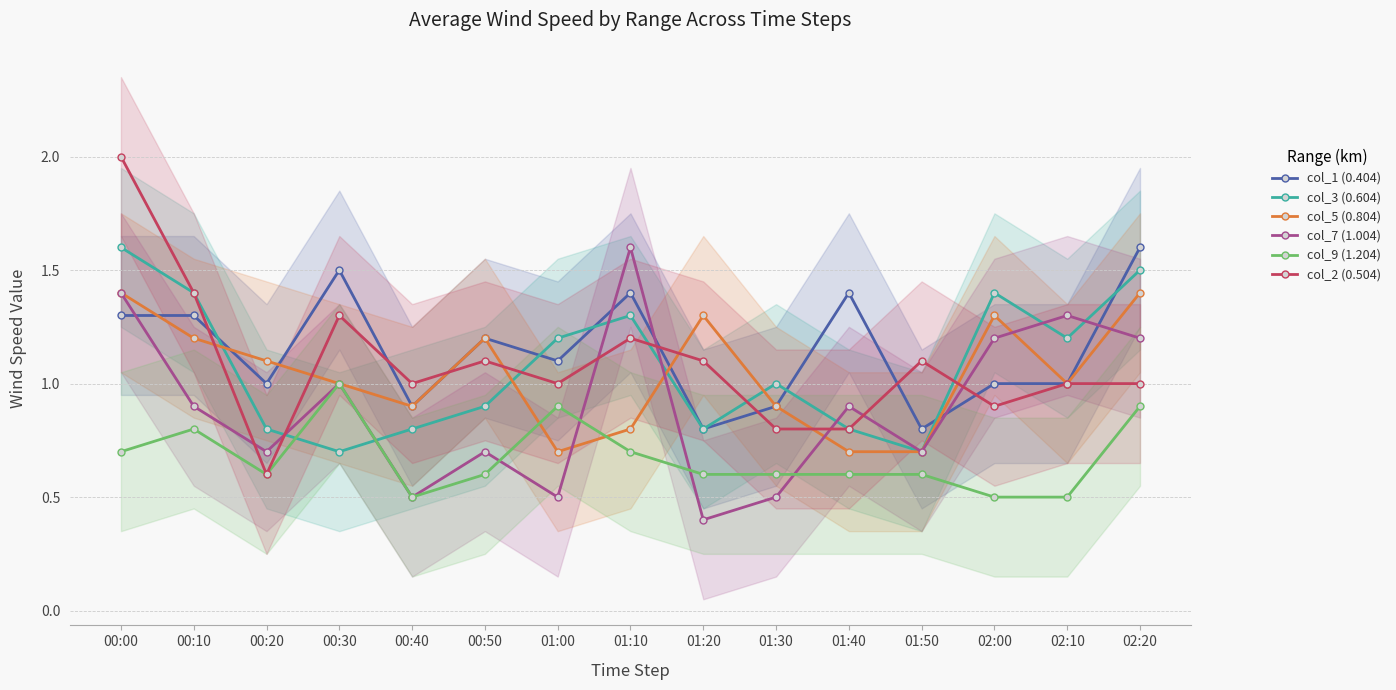

Between 00:10 and 01:10, which series saw the biggest shift?

col_7 (1.004)